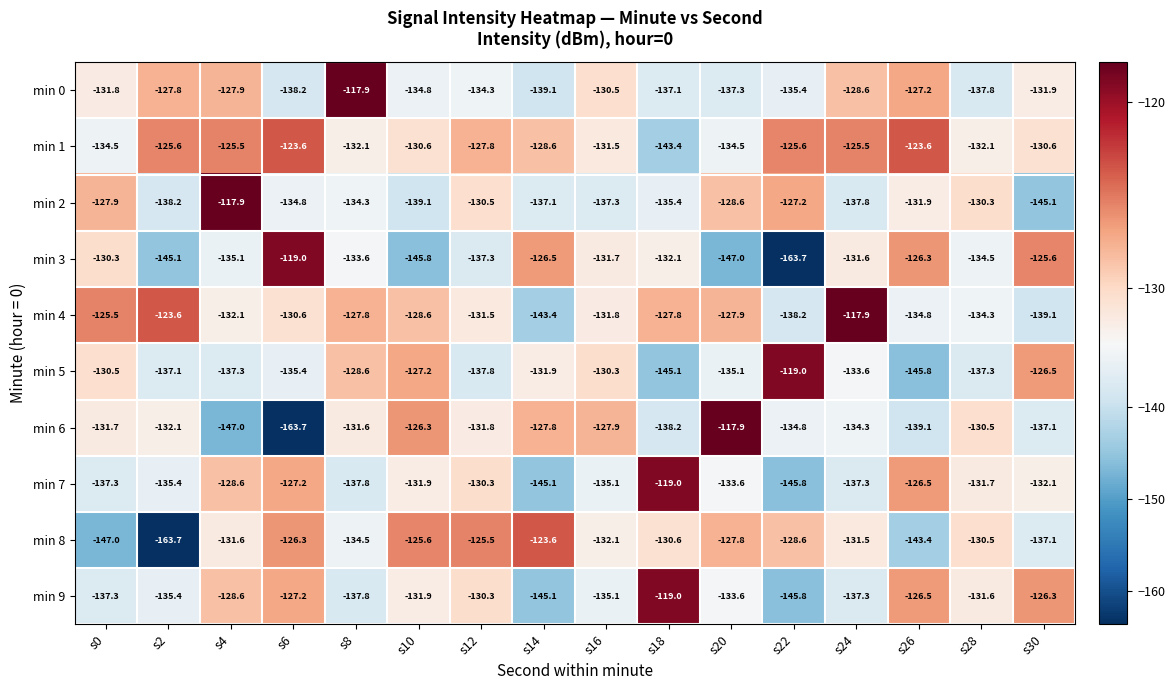

Which series has the largest total across all categories?

min 1